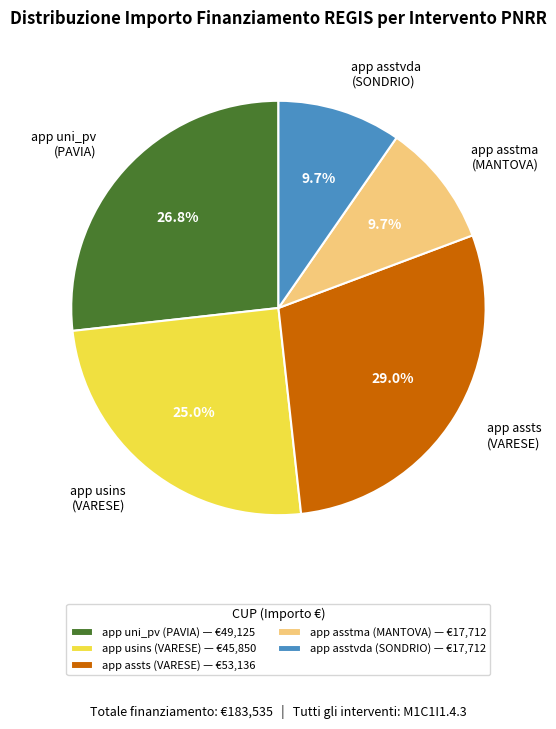

Which has a higher value, app assts (VARESE) or app uni_pv (PAVIA)?

app assts (VARESE)